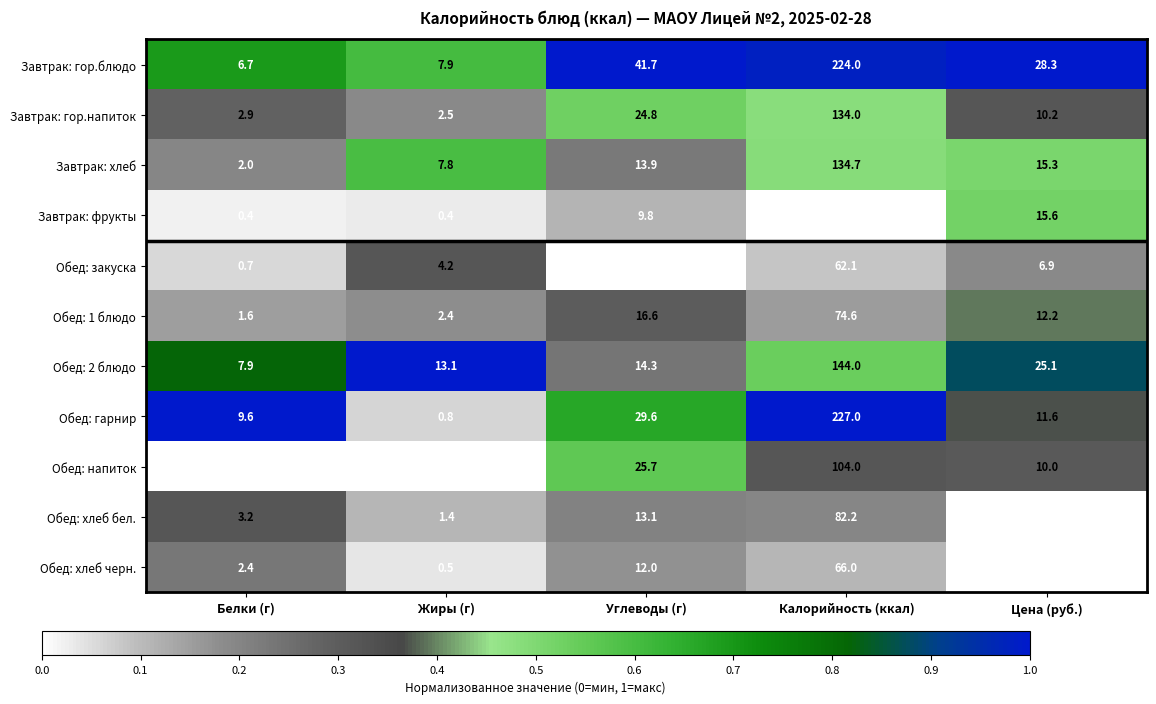

At which label is Обед: гарнир closest to 113?

Углеводы (г)